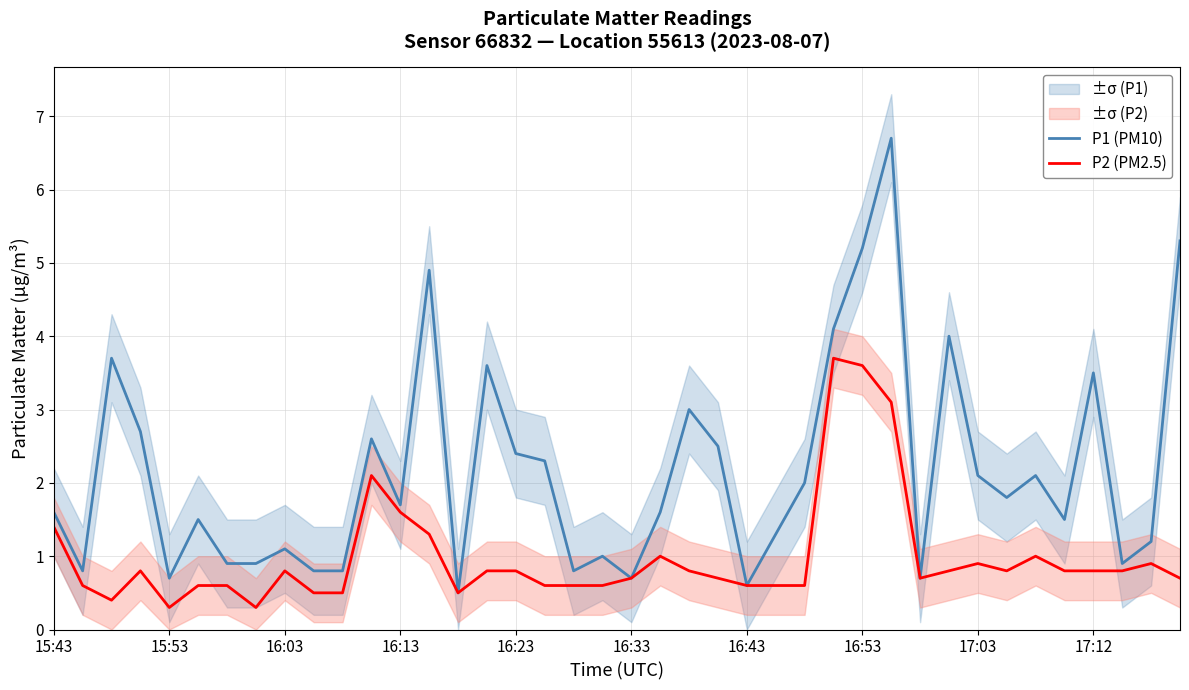

What is the minimum value for P1 (PM10)?

0.5